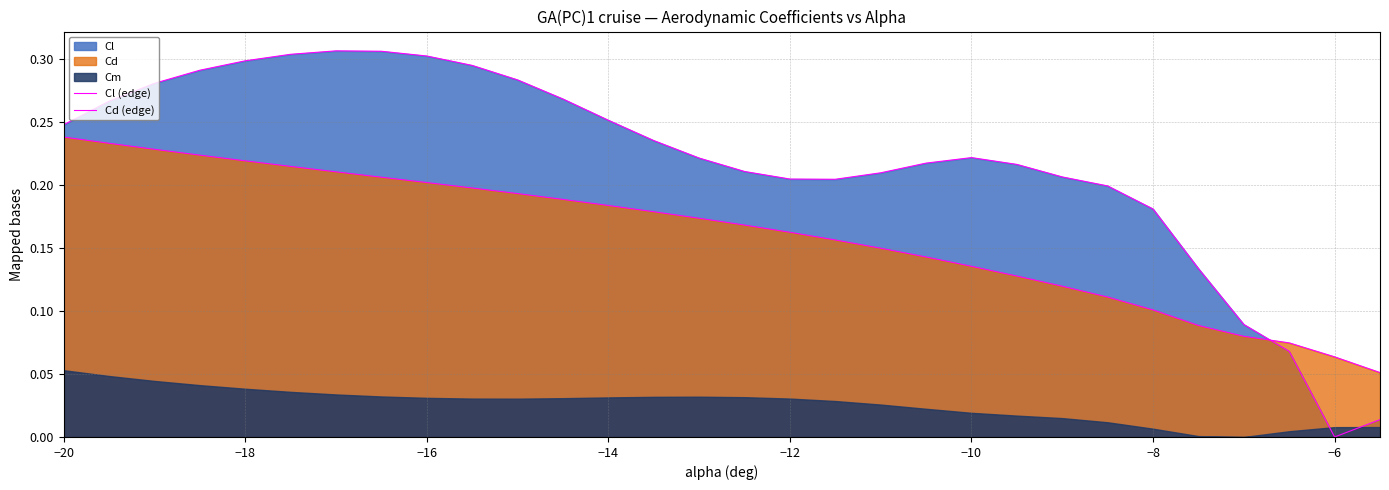

Which series has the widest spread of values?

Cl (edge)